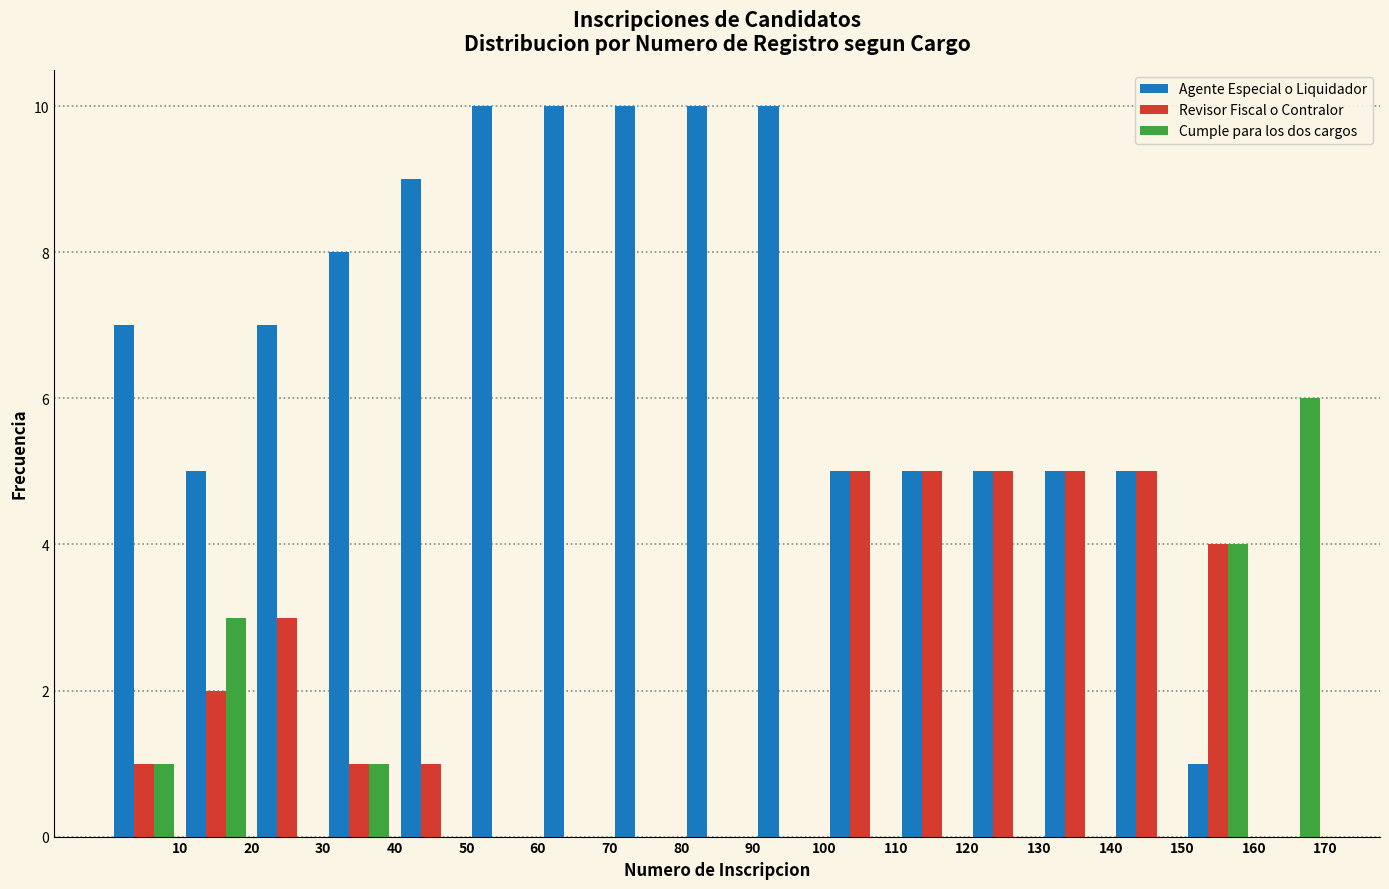

In the Cumple para los dos cargos series, which range on the x-axis has the tallest bar?

160 to 170